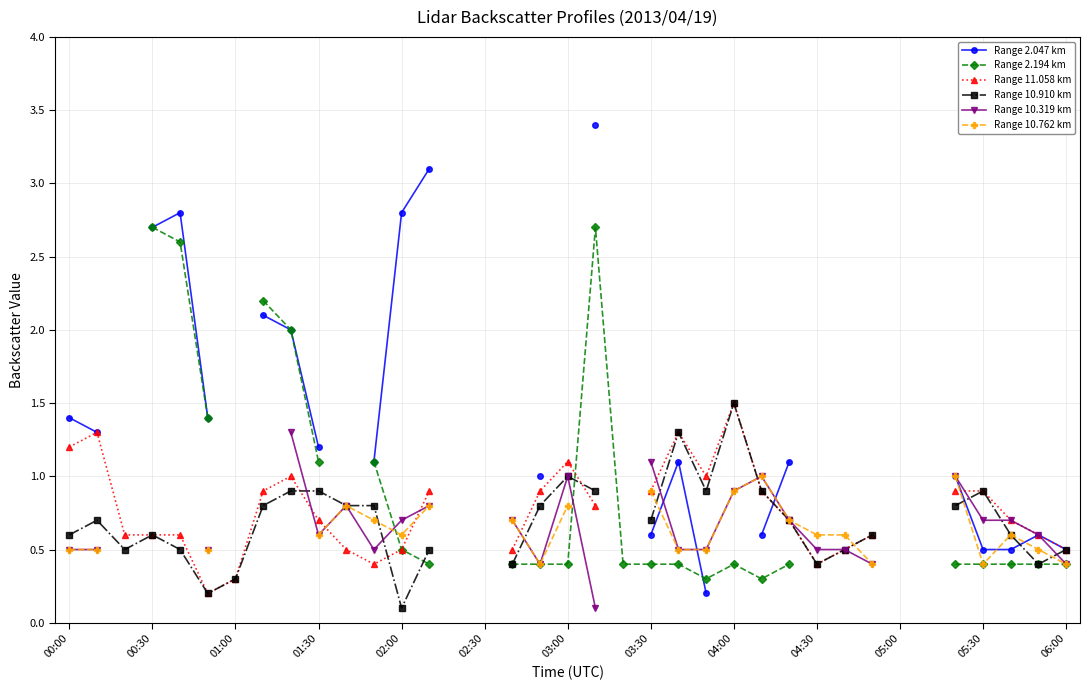

How many lines are shown in the chart?

6